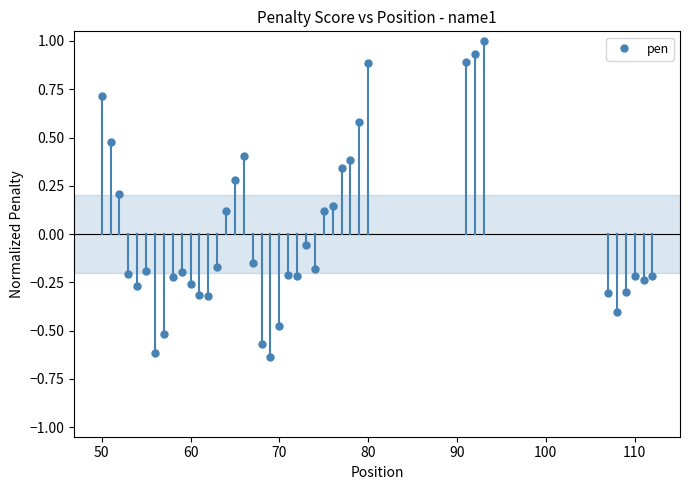

How many values exceed 0?

15